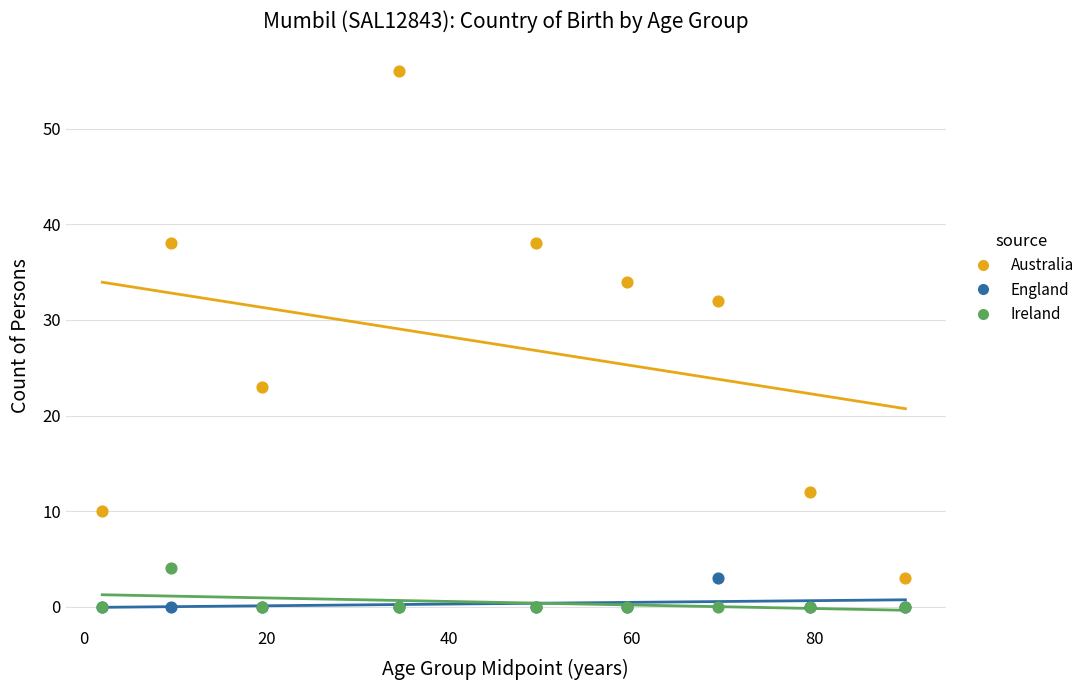

In the Australia series, what Y value is closest to 29?

32